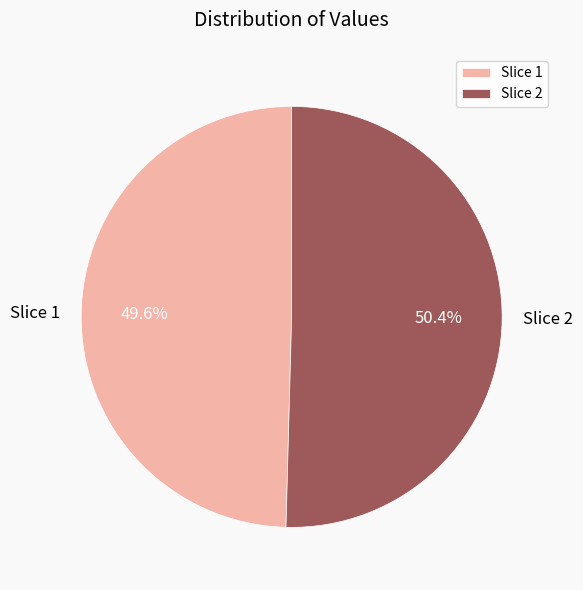

What is the majority slice?

Slice 2